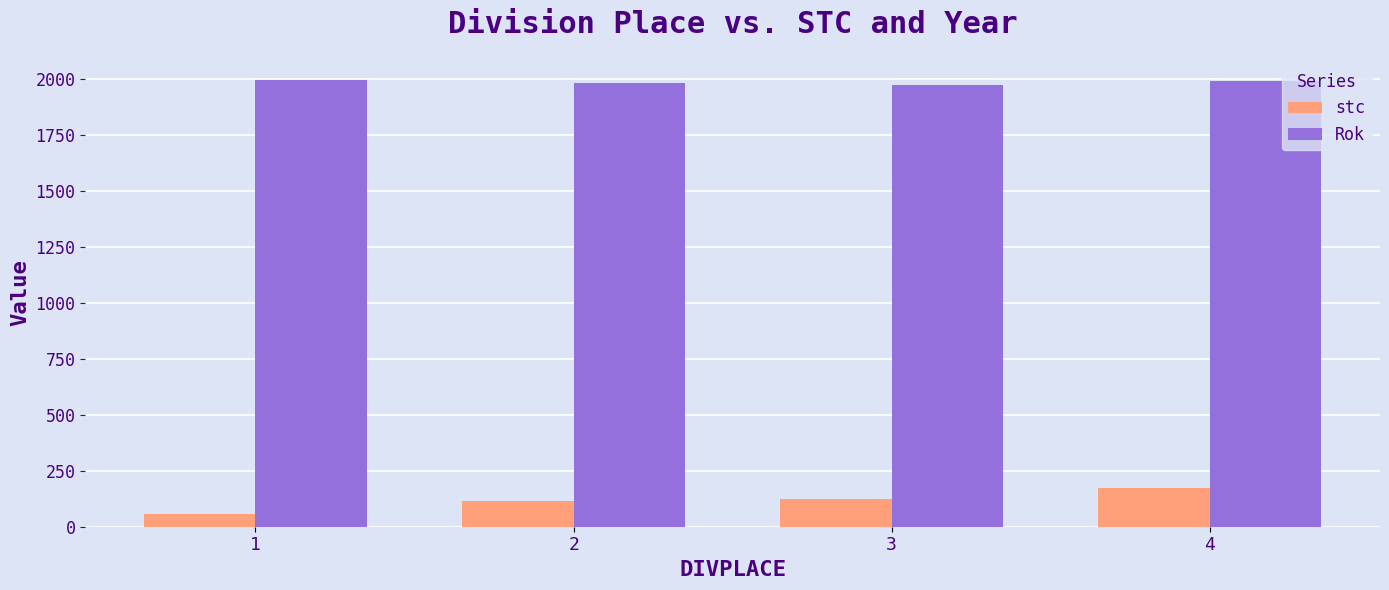

What is the spread (max minus min) of values at 3?

1851